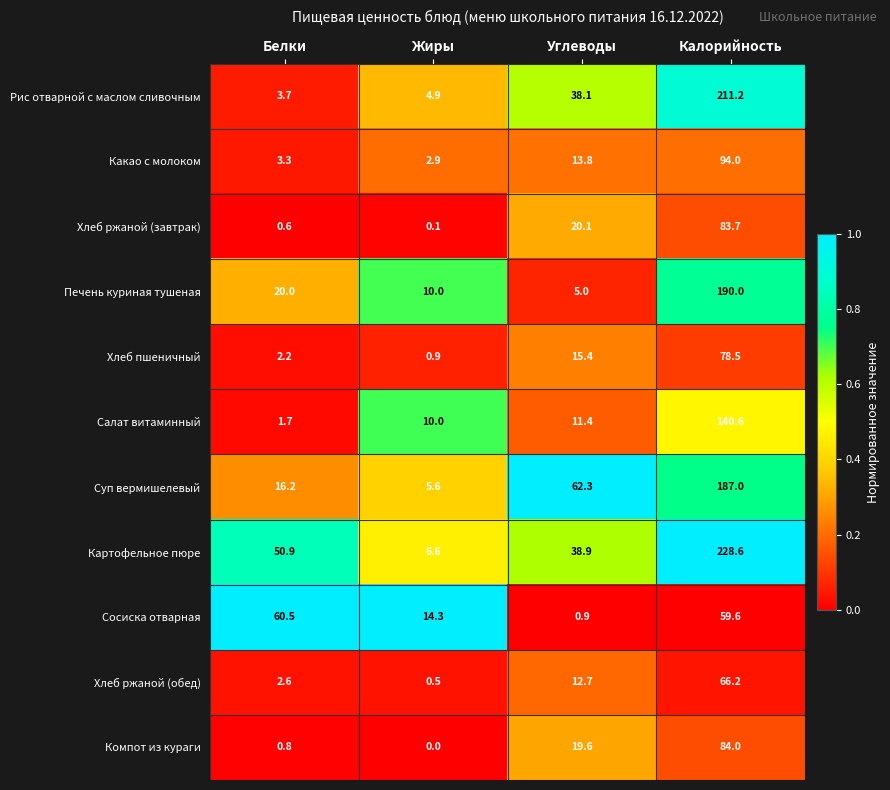

What is the sum of all Суп вермишелевый values?

271.1